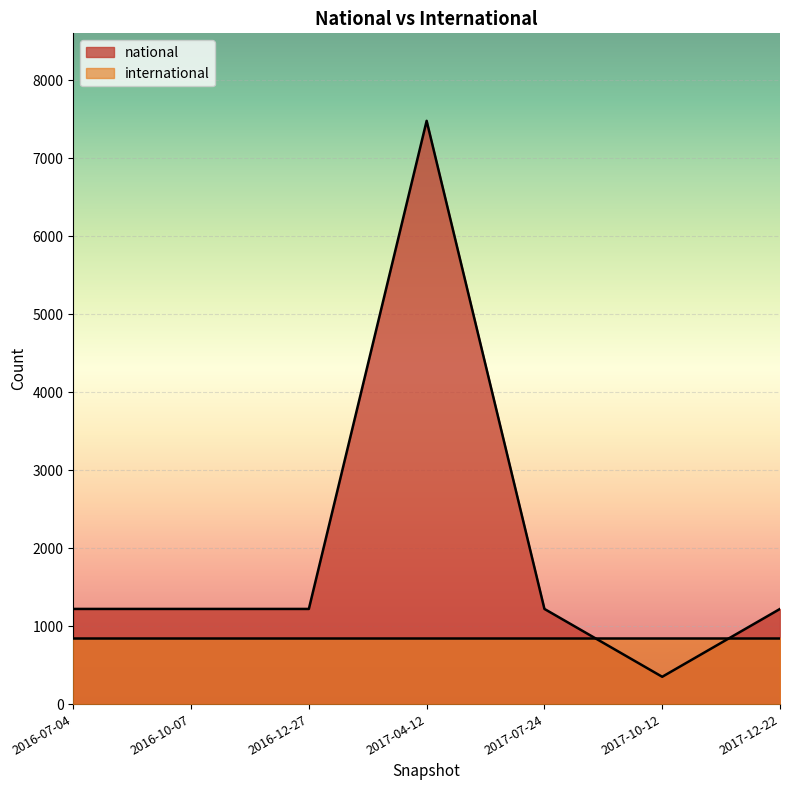

How many values are below 1221?

1